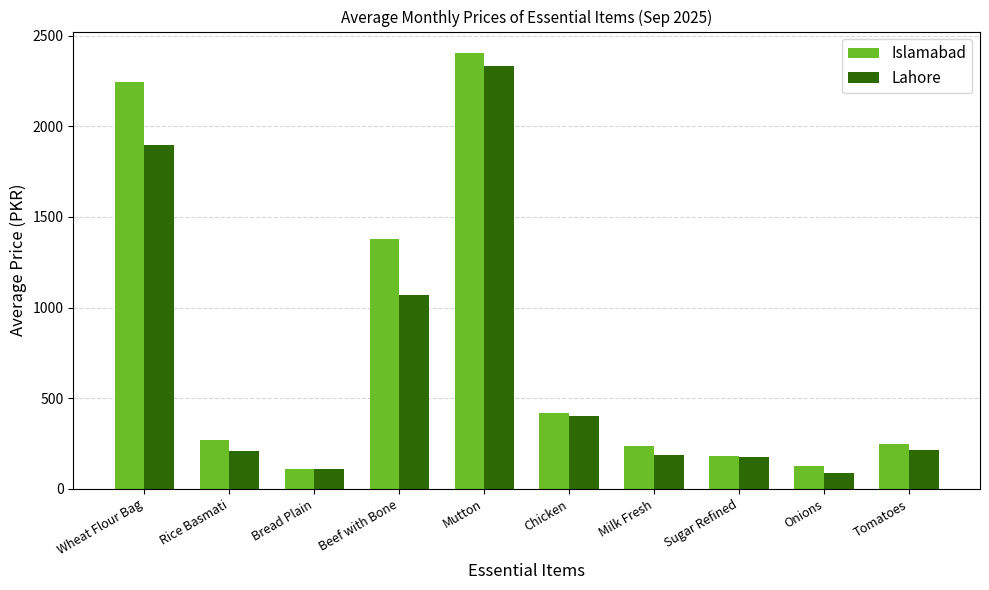

Which category has the highest value in the Islamabad series?

Mutton